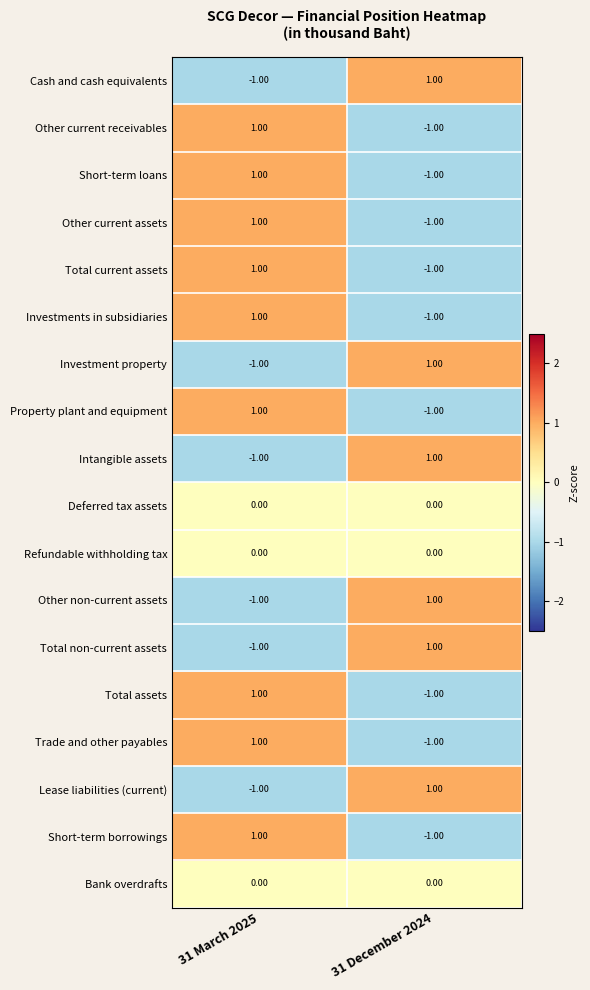

Rank the categories by Other non-current assets value from highest to lowest.

31 December 2024, 31 March 2025